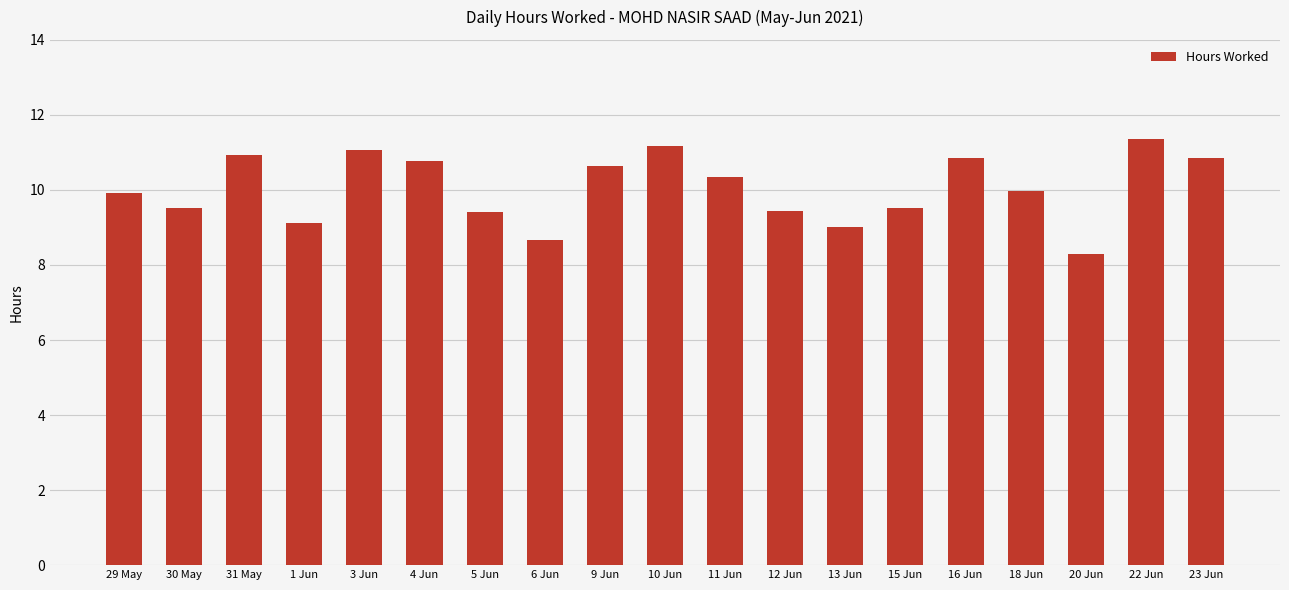

Which has a higher value, 22 Jun or 16 Jun?

22 Jun